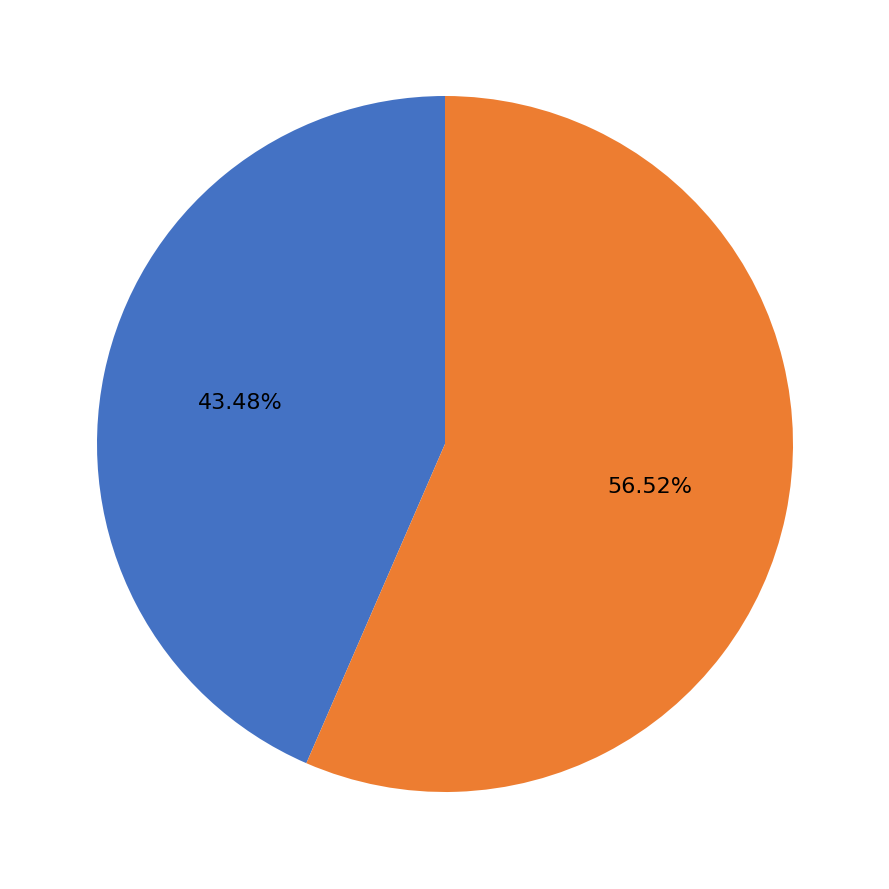

Is there any slice that represents more than half of the pie?

Yes